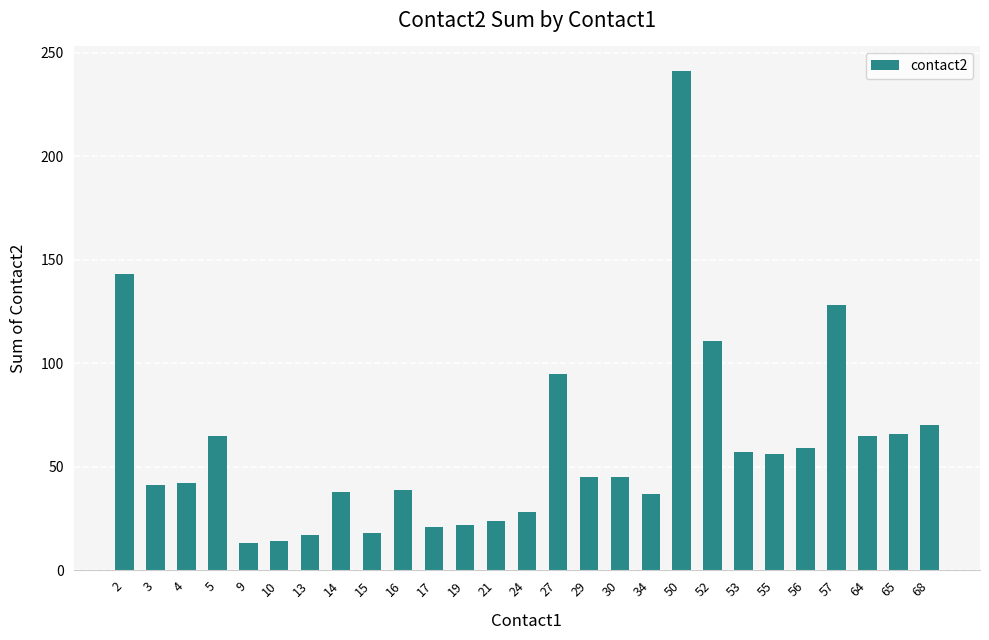

The value at 16 is 56. True or false?

False